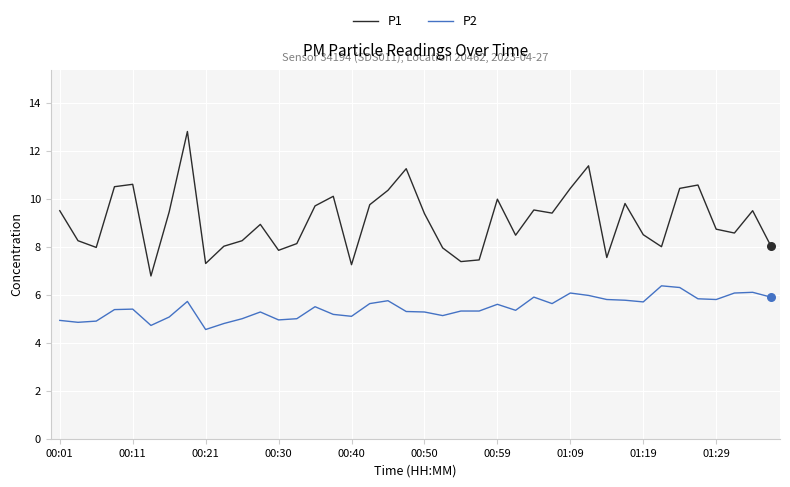

Which series has the largest total across all categories?

P1